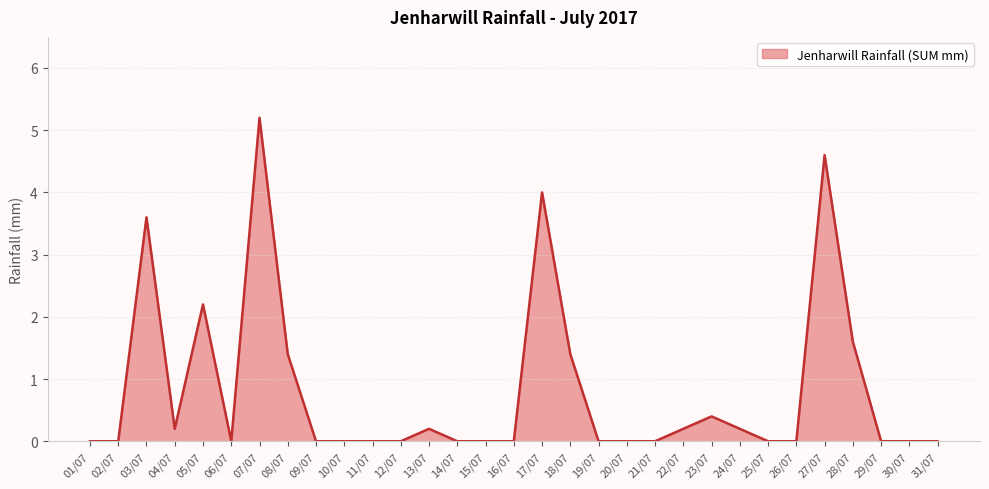

The value at 23/07 is 0.2. True or false?

False